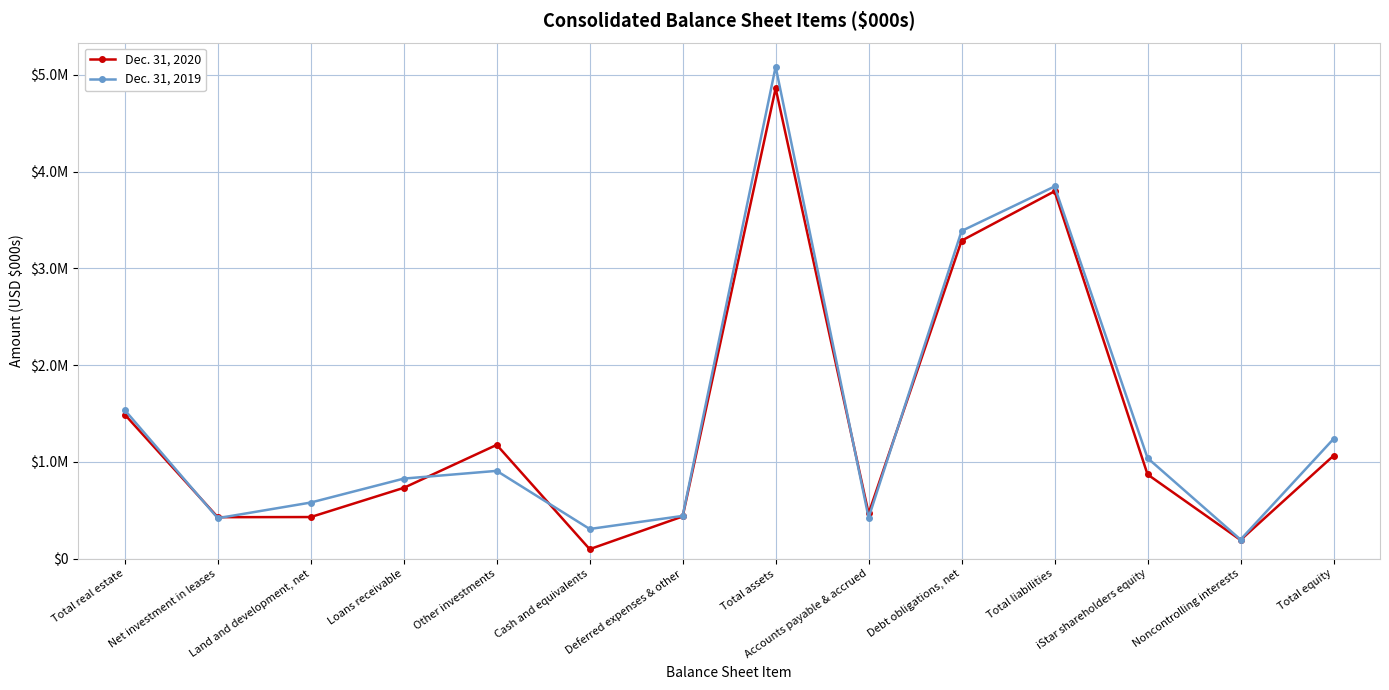

At which category is the sum across all series the highest?

Total assets